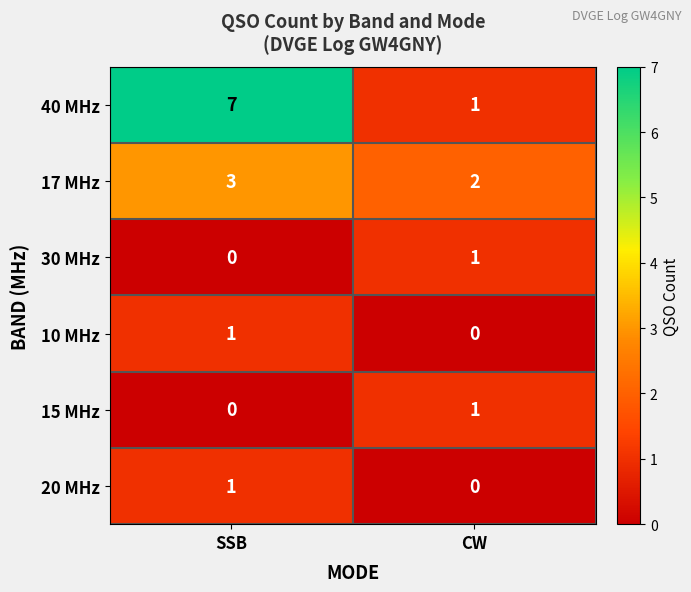

What is the spread (max minus min) of values at SSB?

7